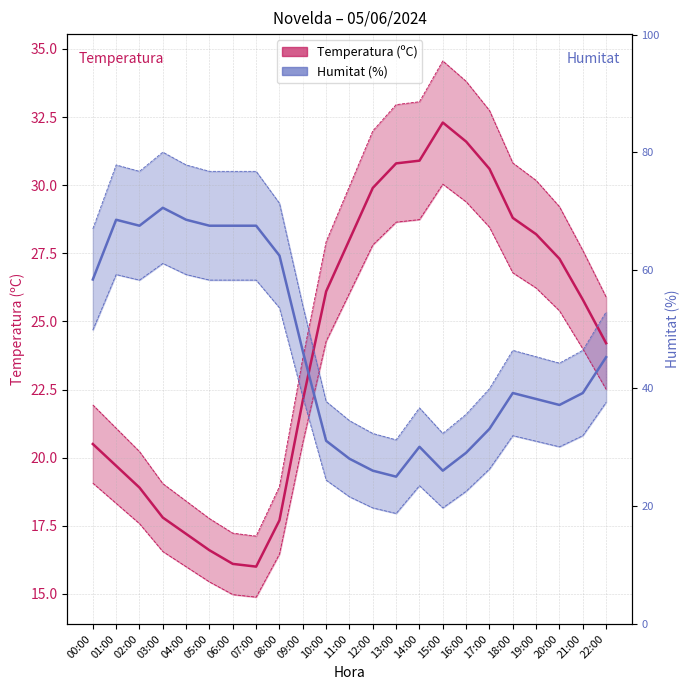

What position from the left is 09:00?

10